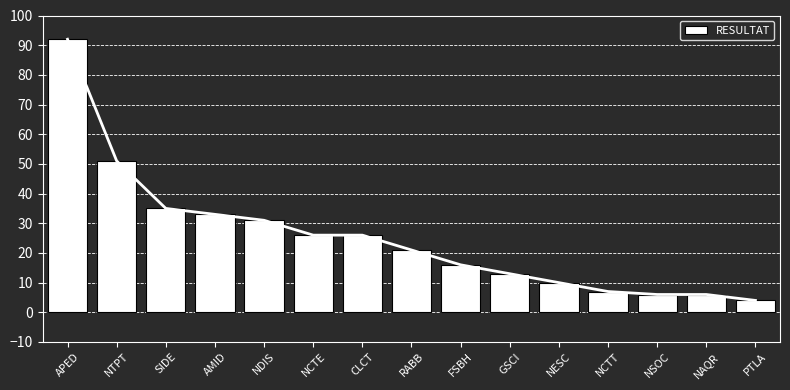

List the labels in order of value, largest first.

APED, NTPT, SIDE, AMID, NDIS, NCTE, CLCT, RABB, FSBH, GSCI, NESC, NCTT, NSOC, NAQR, PTLA